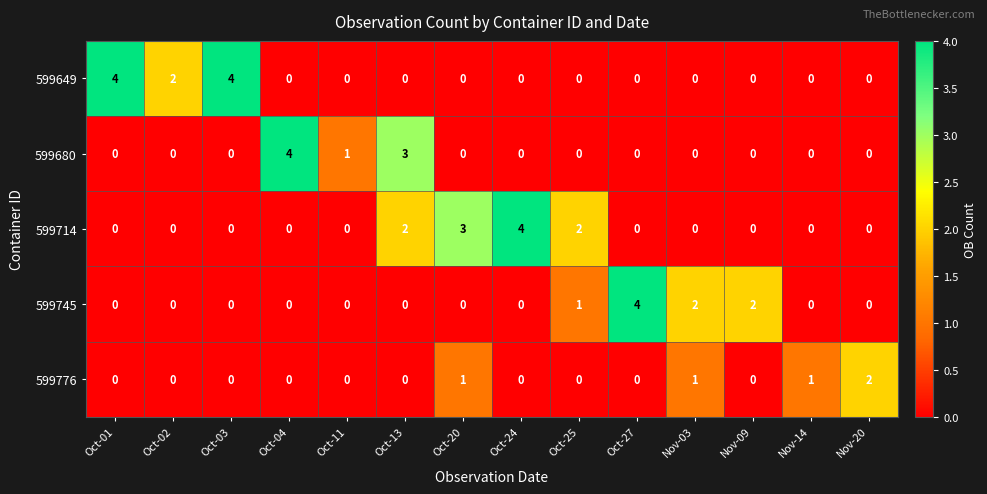

What is the greatest value displayed?

4